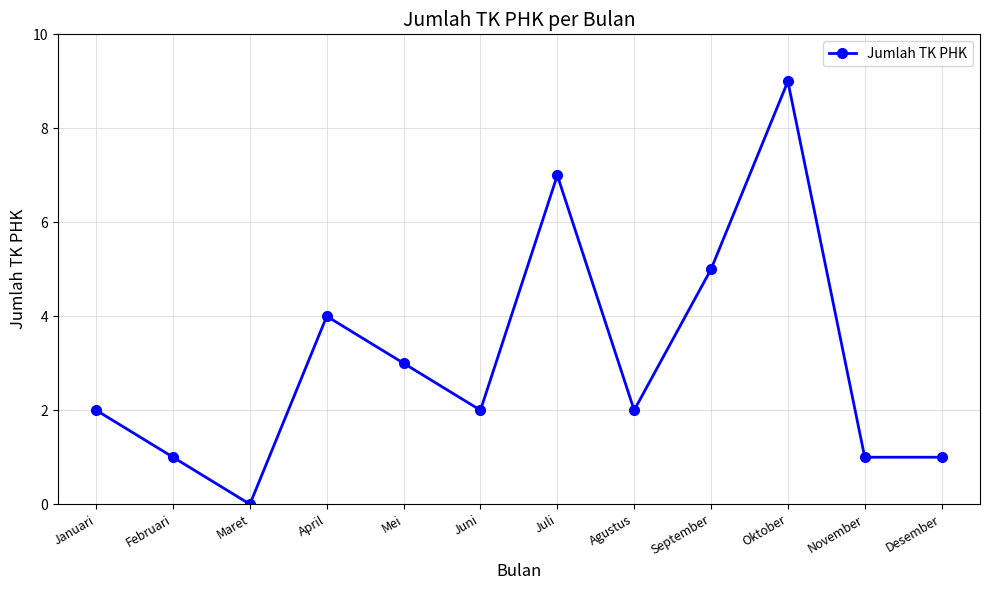

Is it true that the value at Mei is 3?

True